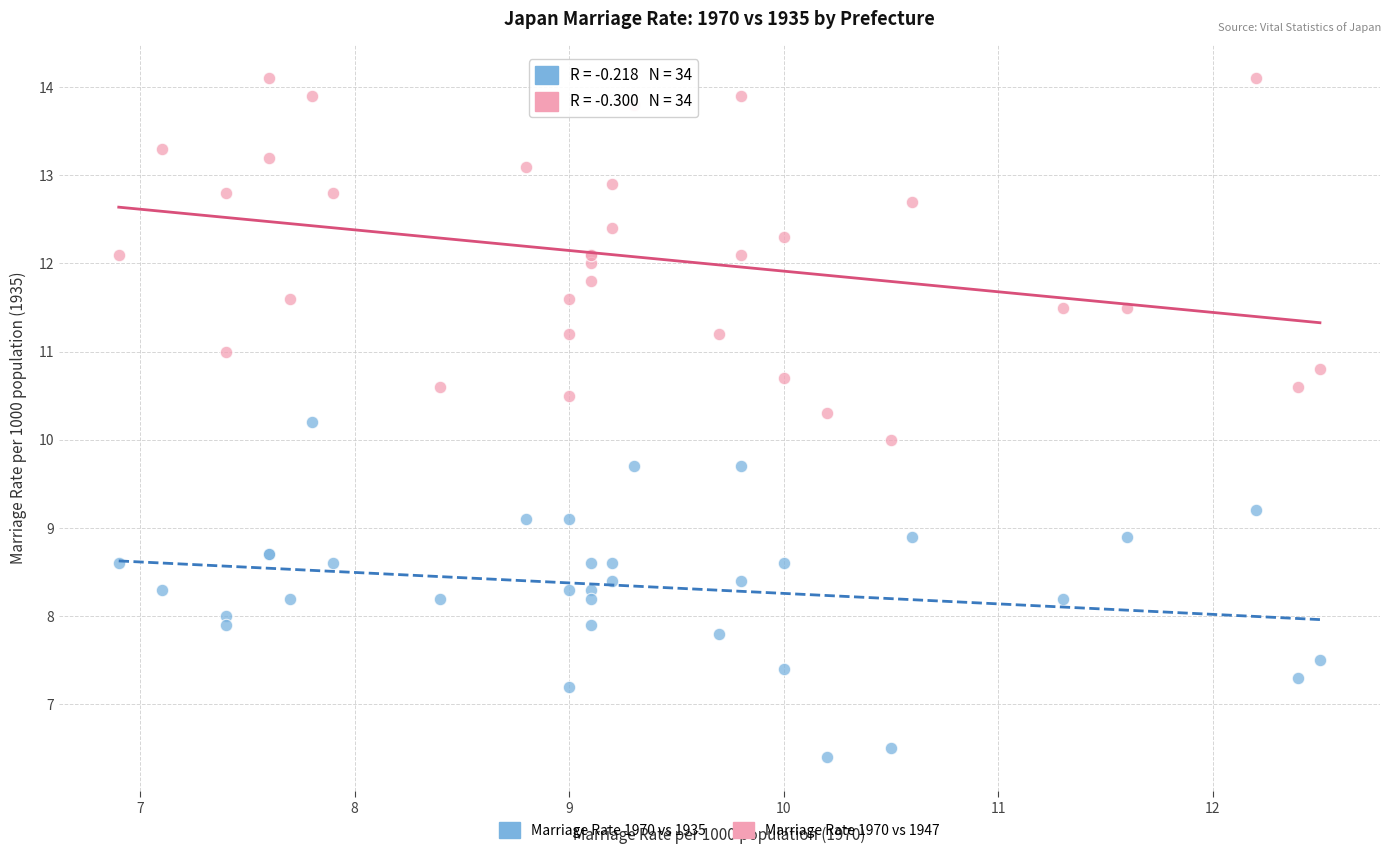

What is the X range (max minus min) for the scatter plot?

5.6